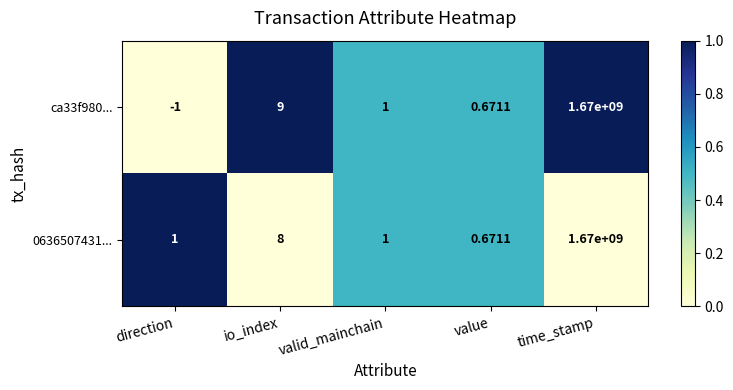

At which label does 0636507431... reach its minimum?

value